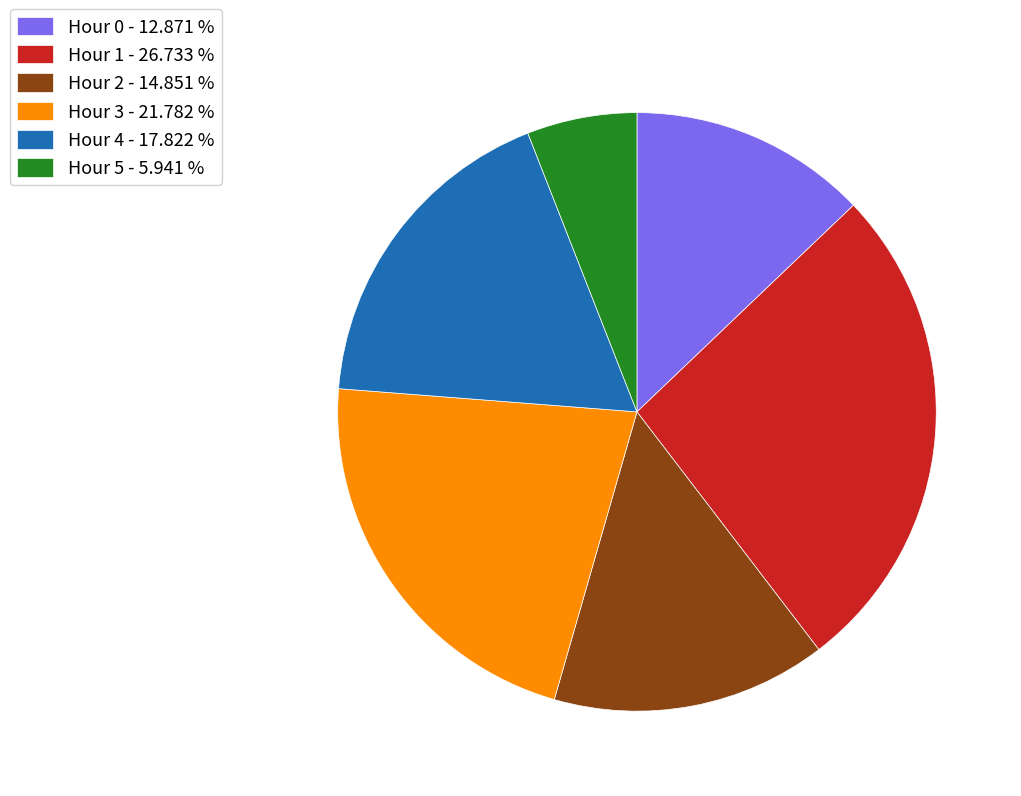

Combined, do Hour 3 and Hour 2 account for over 50%?

No